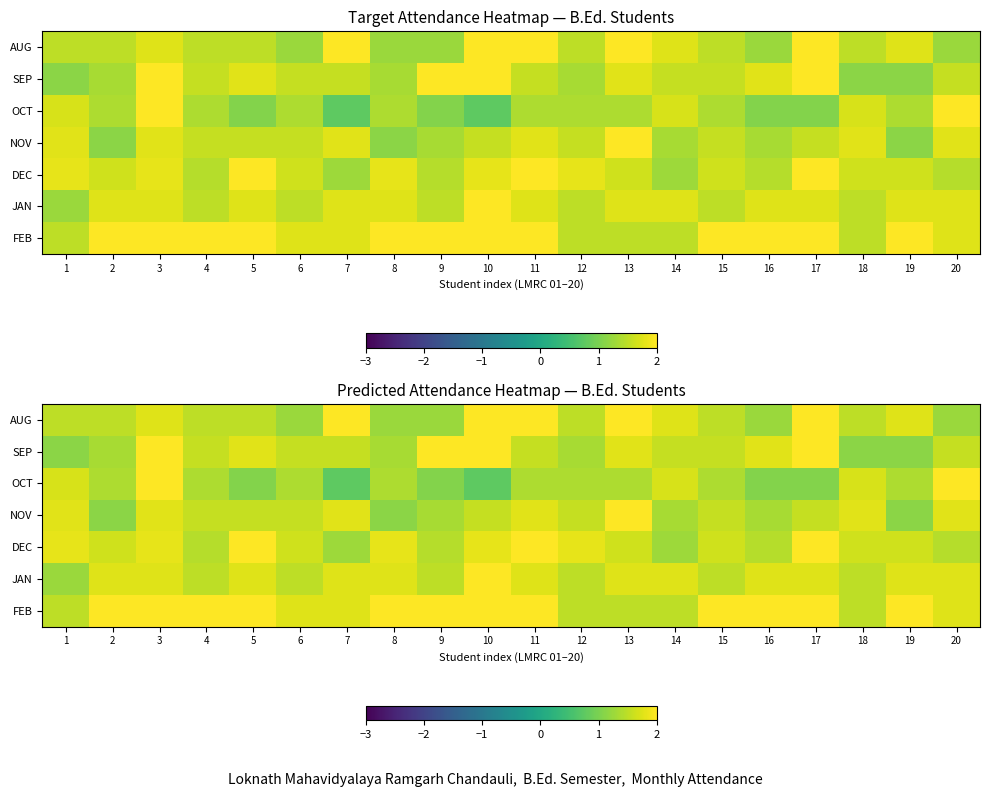

Rank the series by their maximum value, from lowest to highest.

AUG, SEP, OCT, NOV, DEC, JAN, FEB